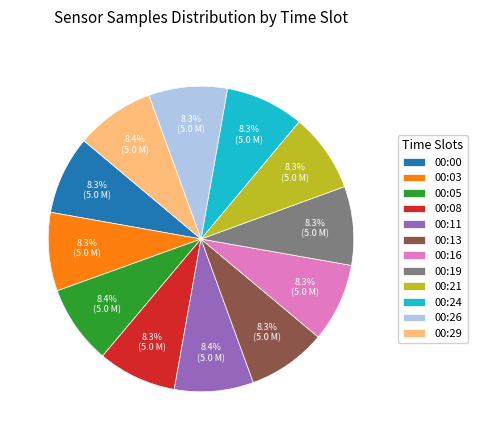

What percentage is the 00:05 slice, to the nearest percent?

8%